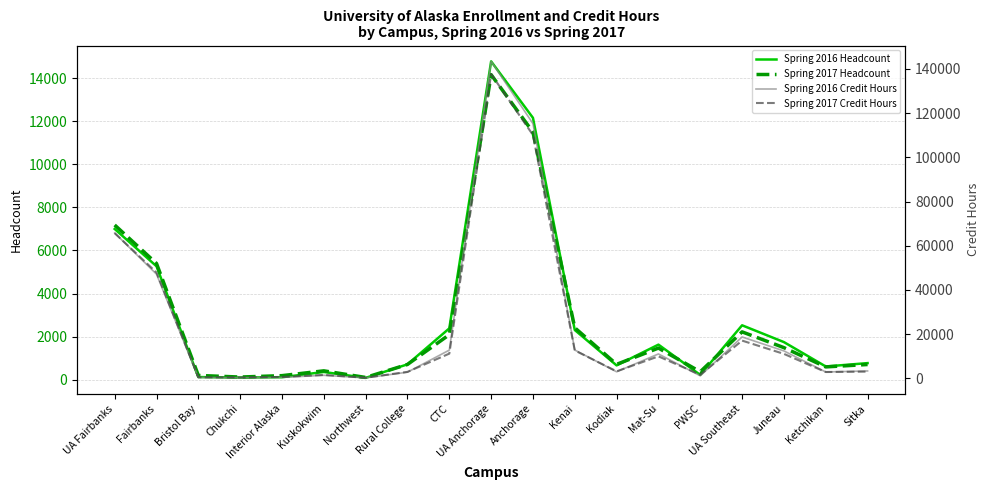

Which series has the largest range (max minus min)?

Spring 2016 Credit Hours